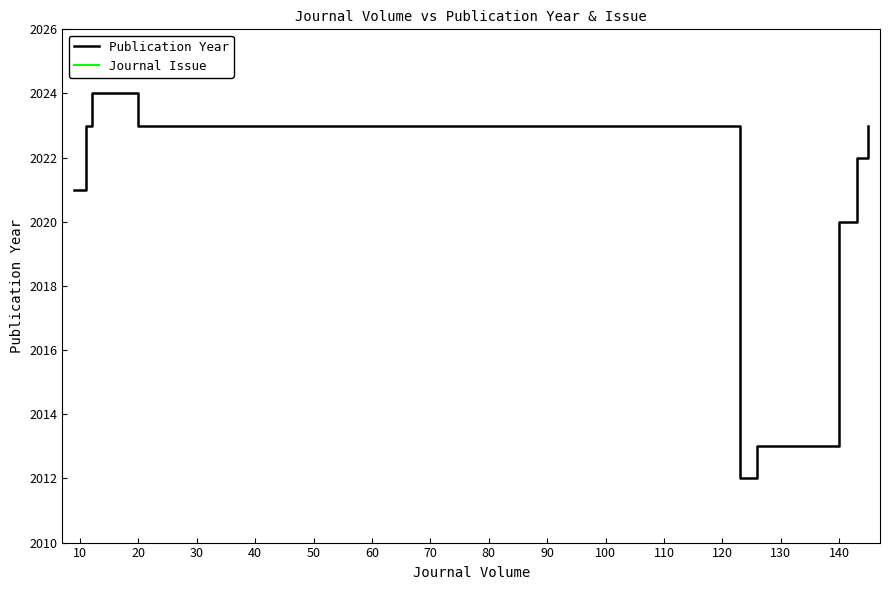

What is the difference between the maximum and minimum values in the Journal Issue series?

5